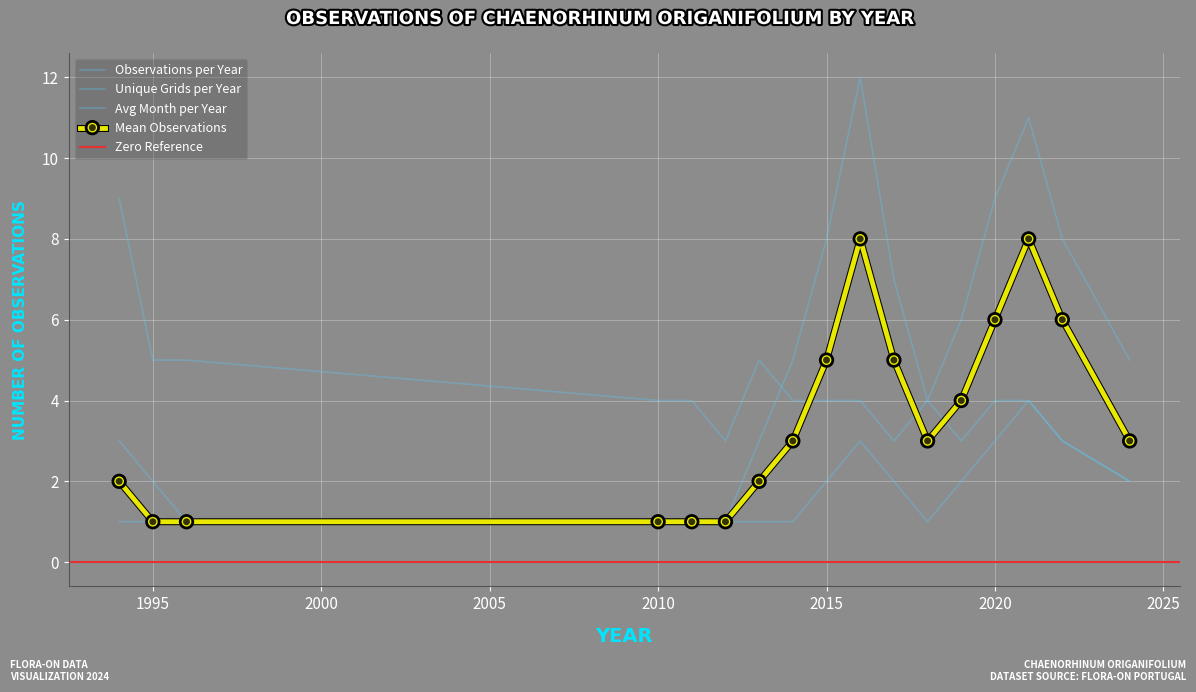

Which series has the largest range (max minus min)?

Observations per Year